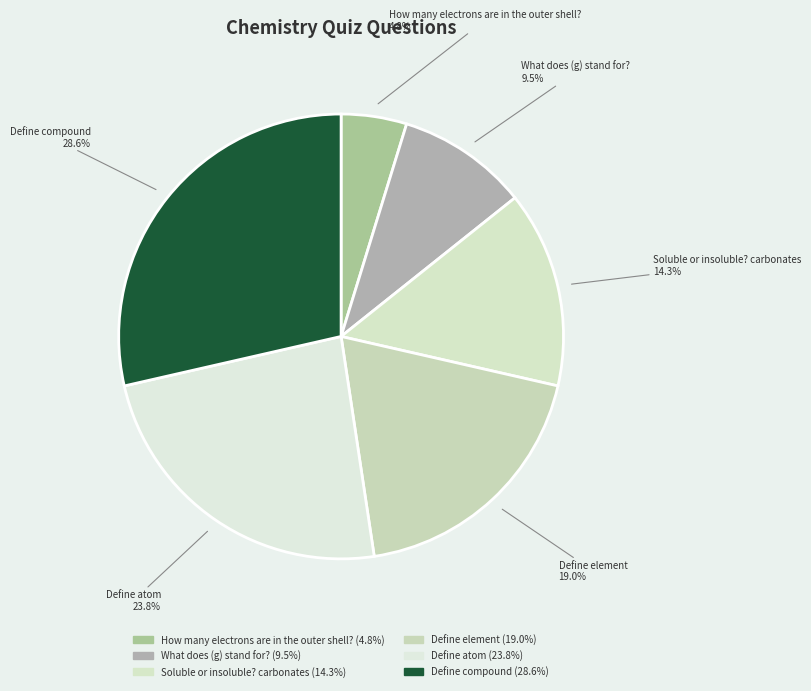

Does Define element represent more than half of the total?

No